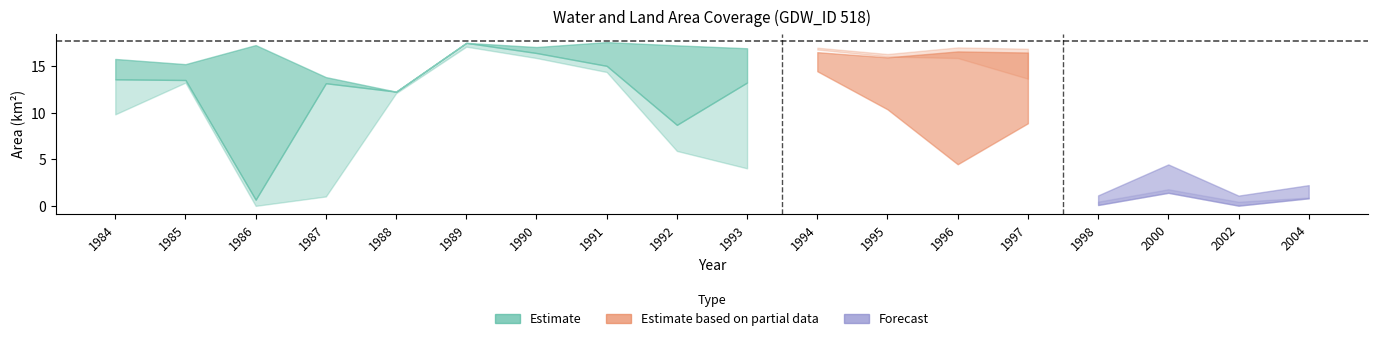

The waterArea_upper series shows 6.7 at 1989. True or false?

False